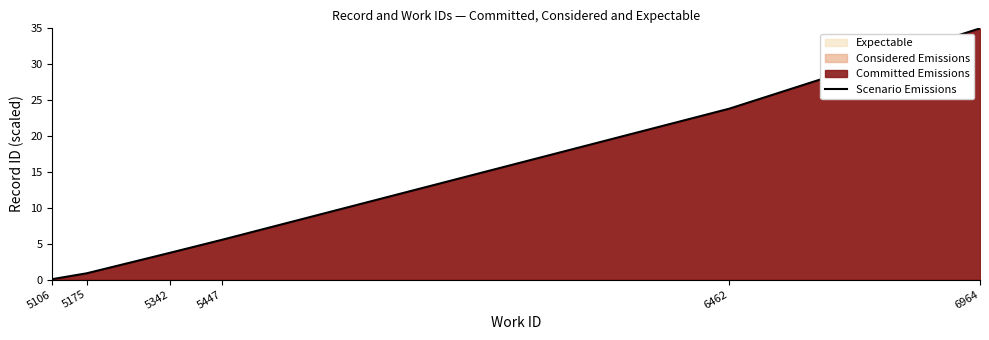

Reading right to left, what are all the values shown in this chart?

6964=35.0	6462=23.8	5447=5.6	5342=3.7	5175=0.9	5106=0.1